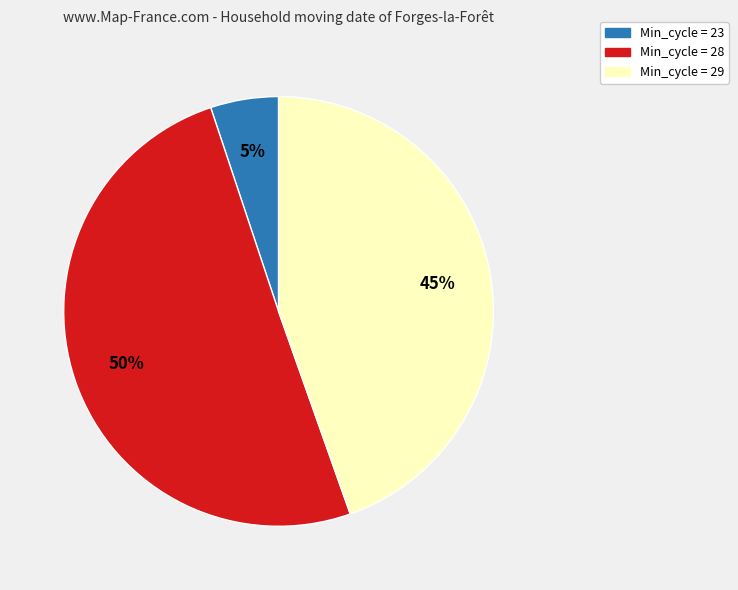

To the nearest percent, what is the average slice percentage?

33%